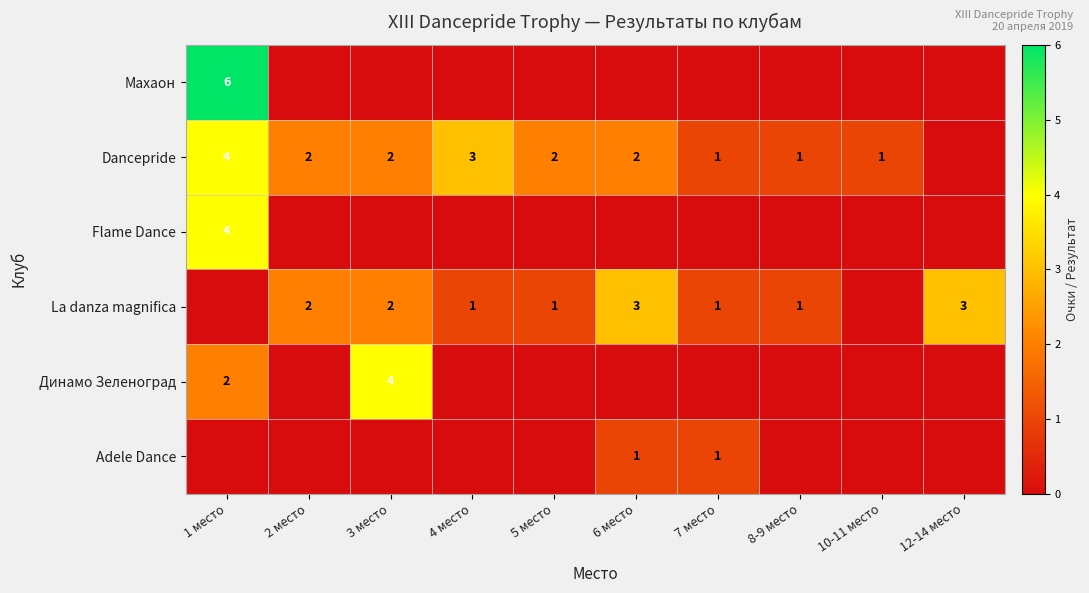

True or false: La danza magnifica has a value of 1 at 4 место.

True